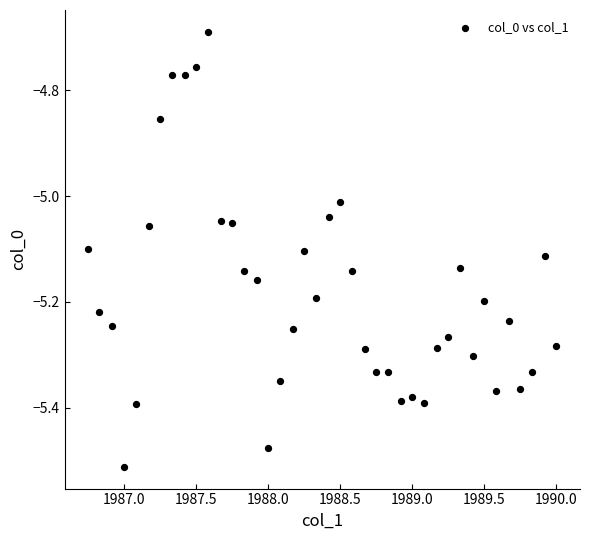

What is the range of X values (max minus min)?

3.2